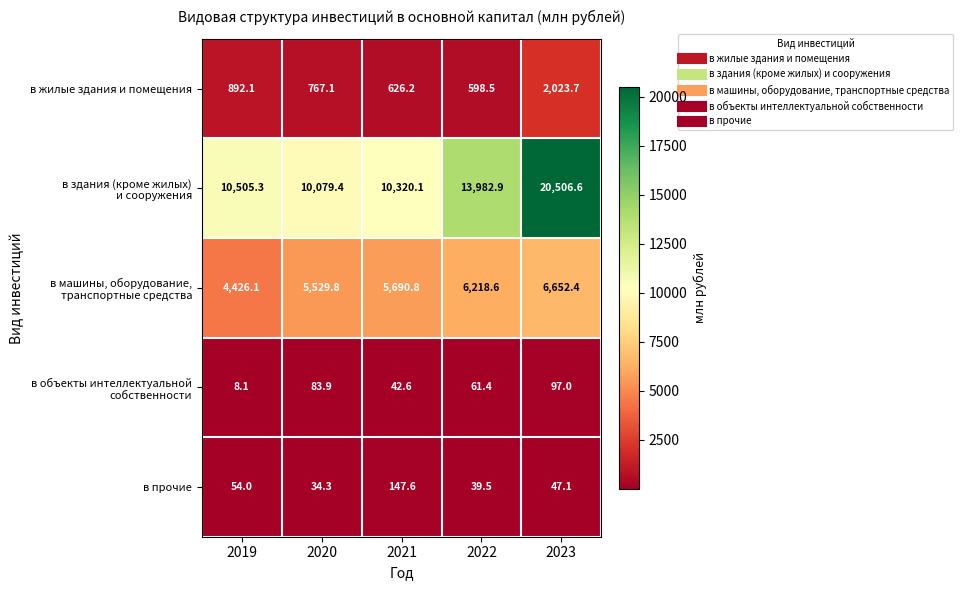

What is the smallest value displayed?

8.1